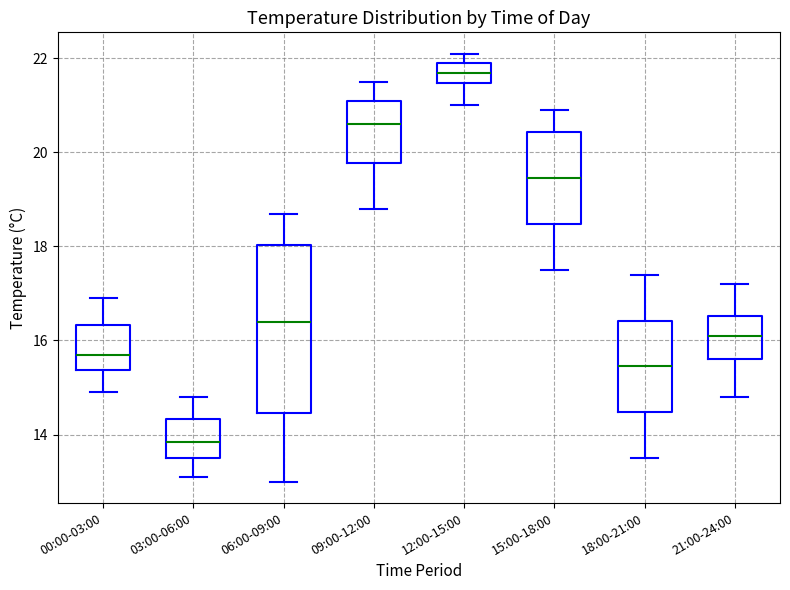

Where is the lower edge of the box for 21:00-24:00 on the y-axis? The values are not printed on the chart, so give them approximately, as read against the axis.

15.6